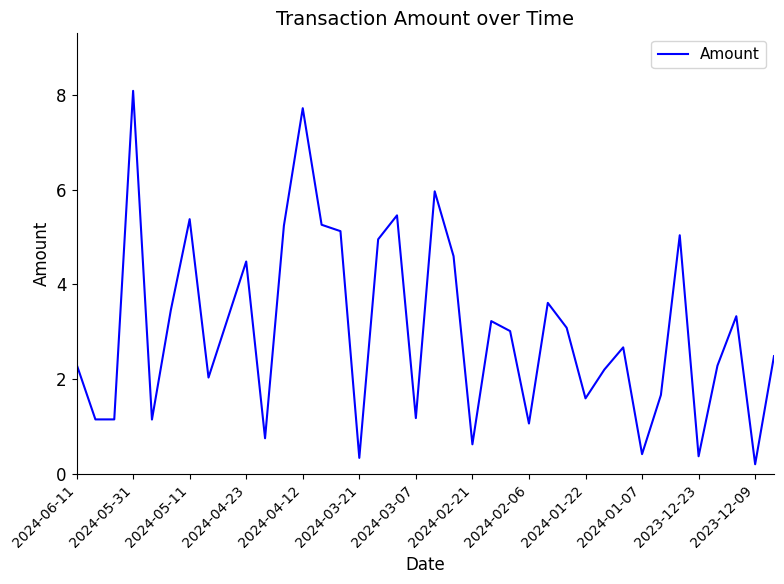

What is the difference between the maximum and minimum values?

7.9